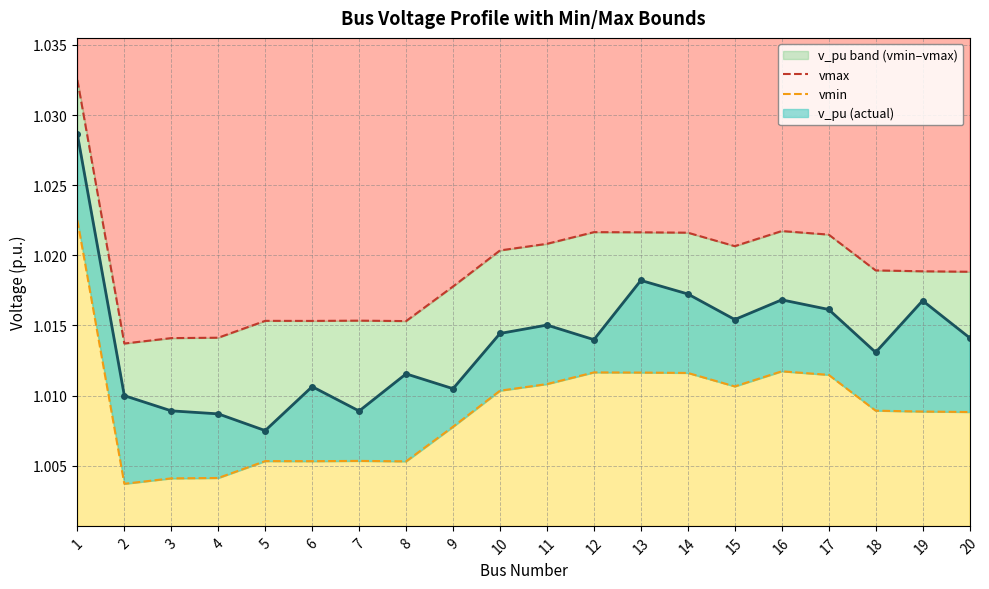

The vmax series shows 1.0 at 20. True or false?

True